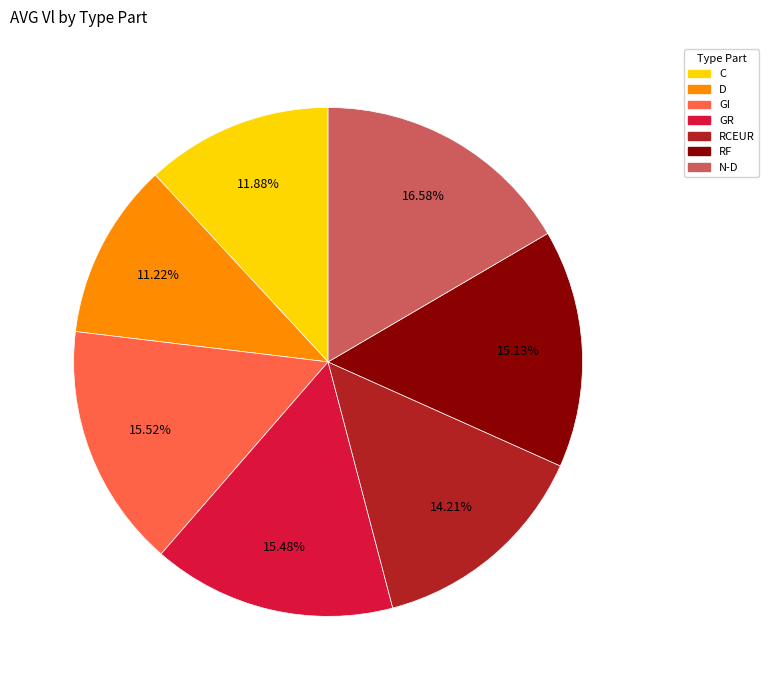

Is it true that RF is 23% of the pie?

False